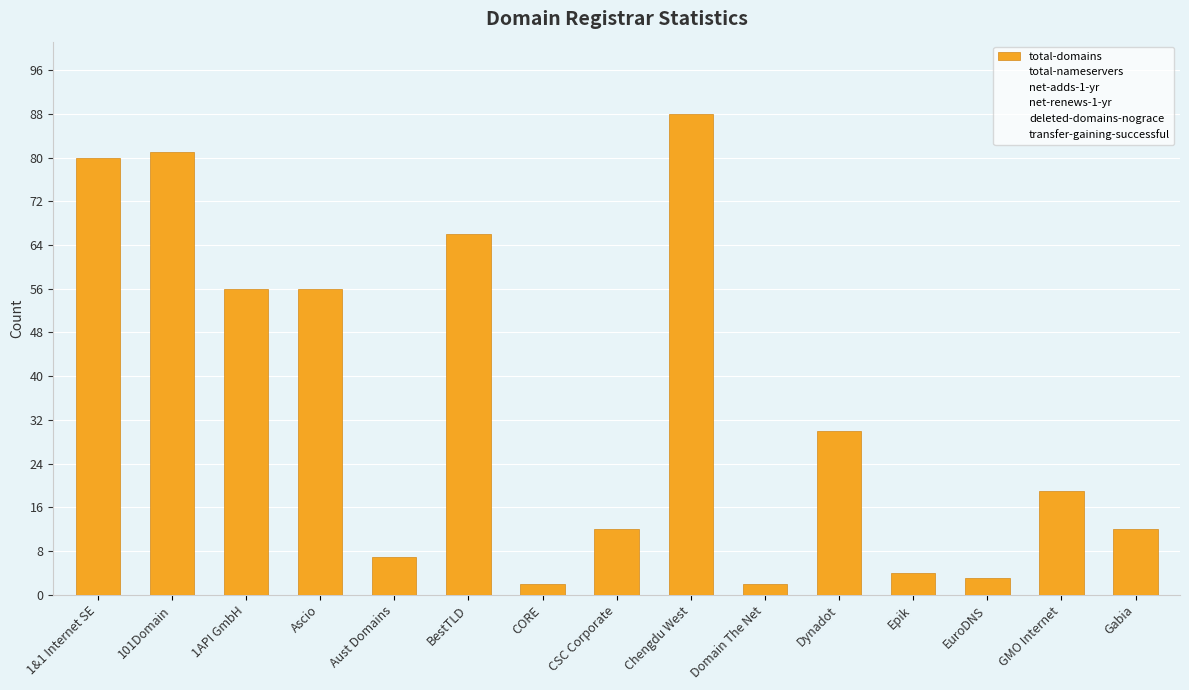

Which has a higher value, Chengdu West or 101Domain?

Chengdu West